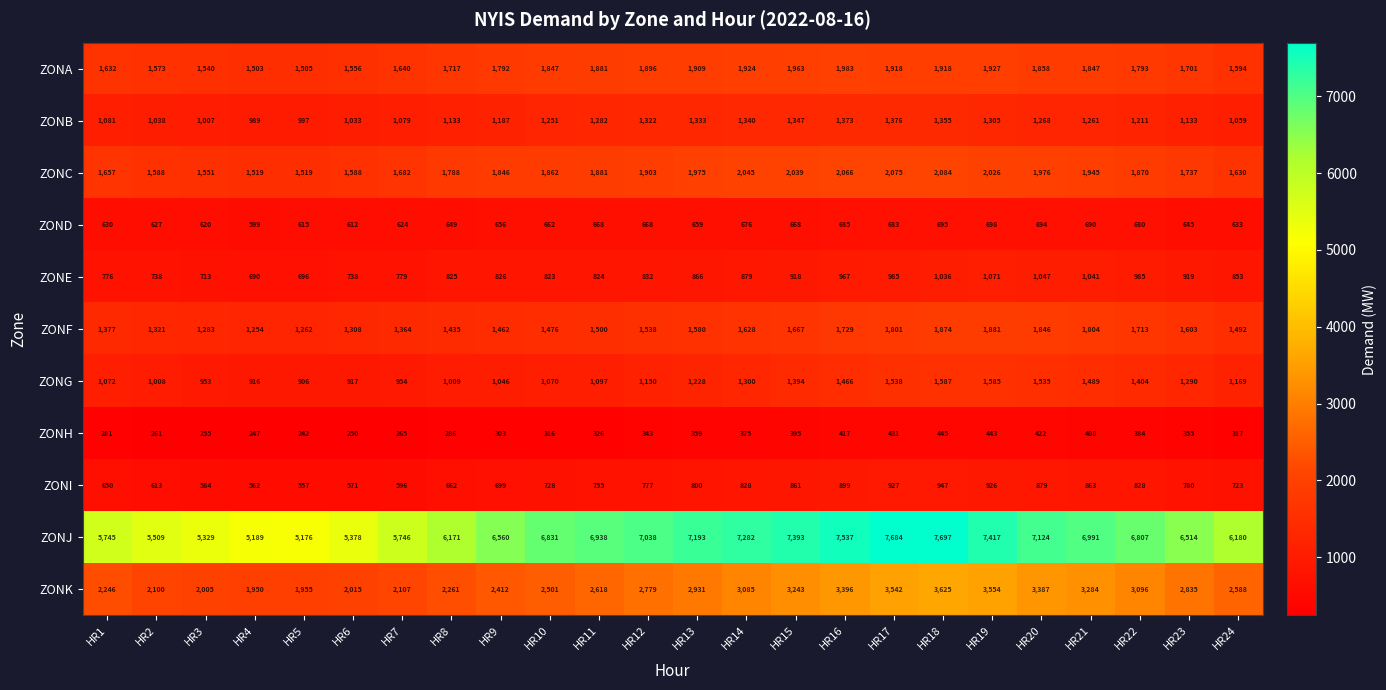

List the series in order of their peak value, lowest first.

ZONH, ZOND, ZONI, ZONE, ZONB, ZONG, ZONF, ZONA, ZONC, ZONK, ZONJ